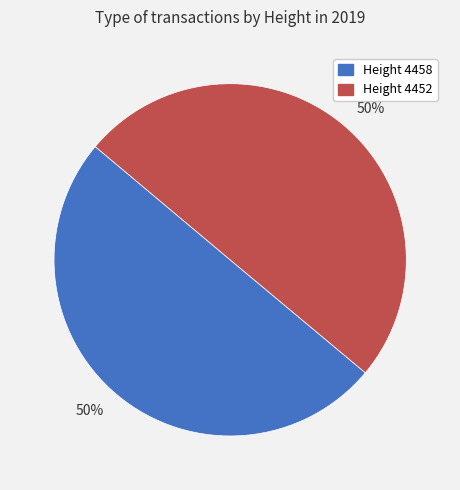

To the nearest percent, what portion does Height 4452 represent?

50%